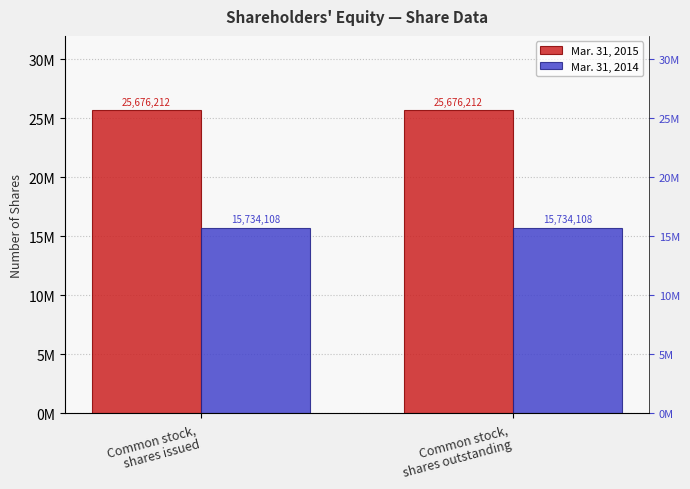

What is the minimum value shown in the chart?

15734108